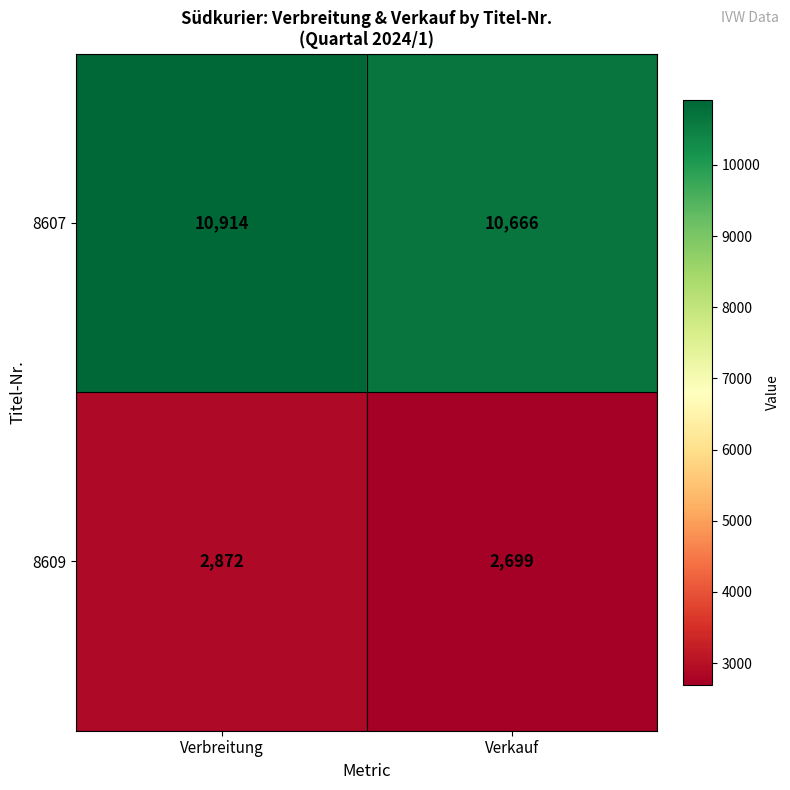

The 8607 series shows 10666 at Verkauf. True or false?

True